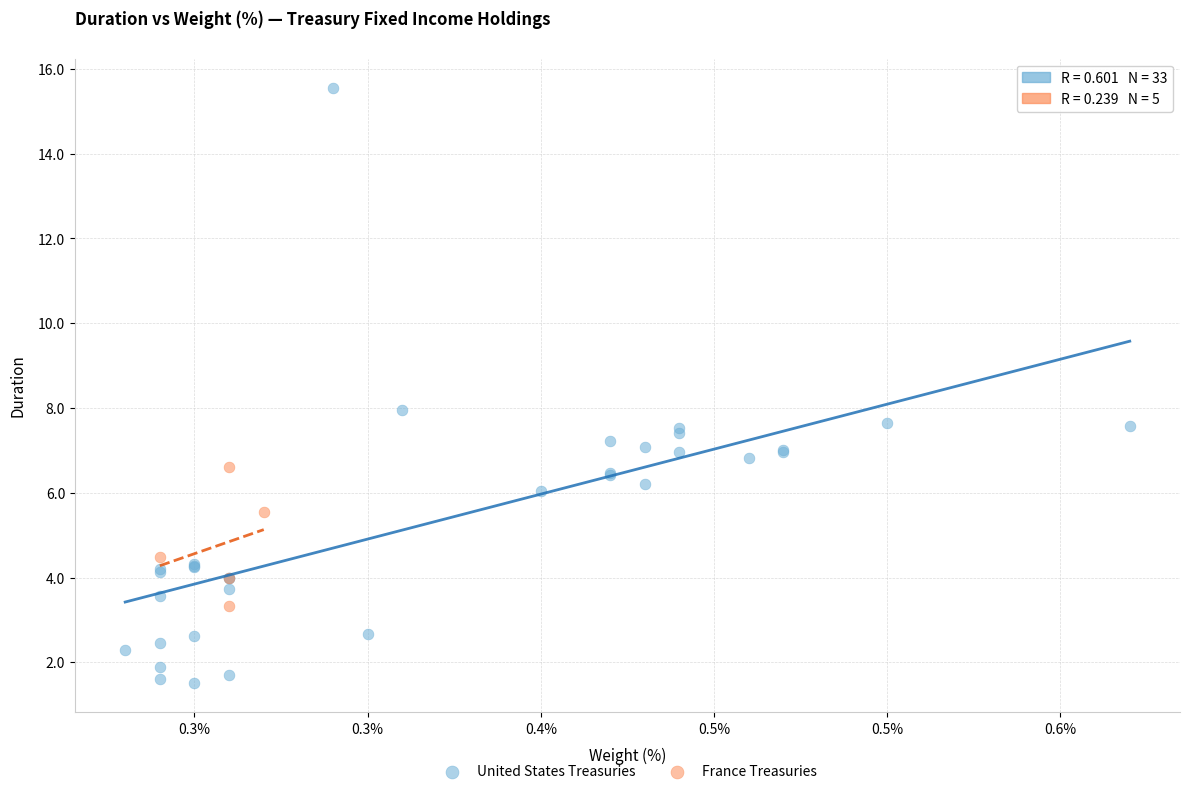

Which series has the widest spread of Y values?

United States Treasuries